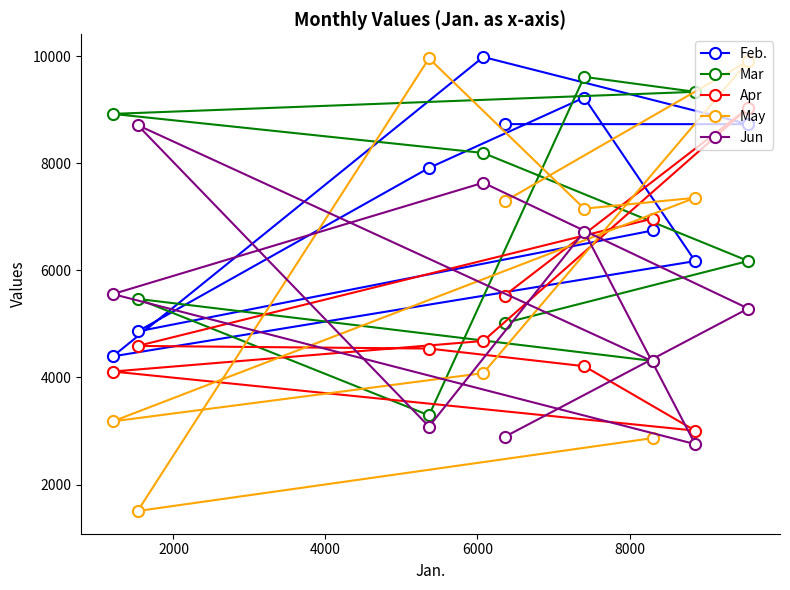

What is the minimum value for Jun?

2755